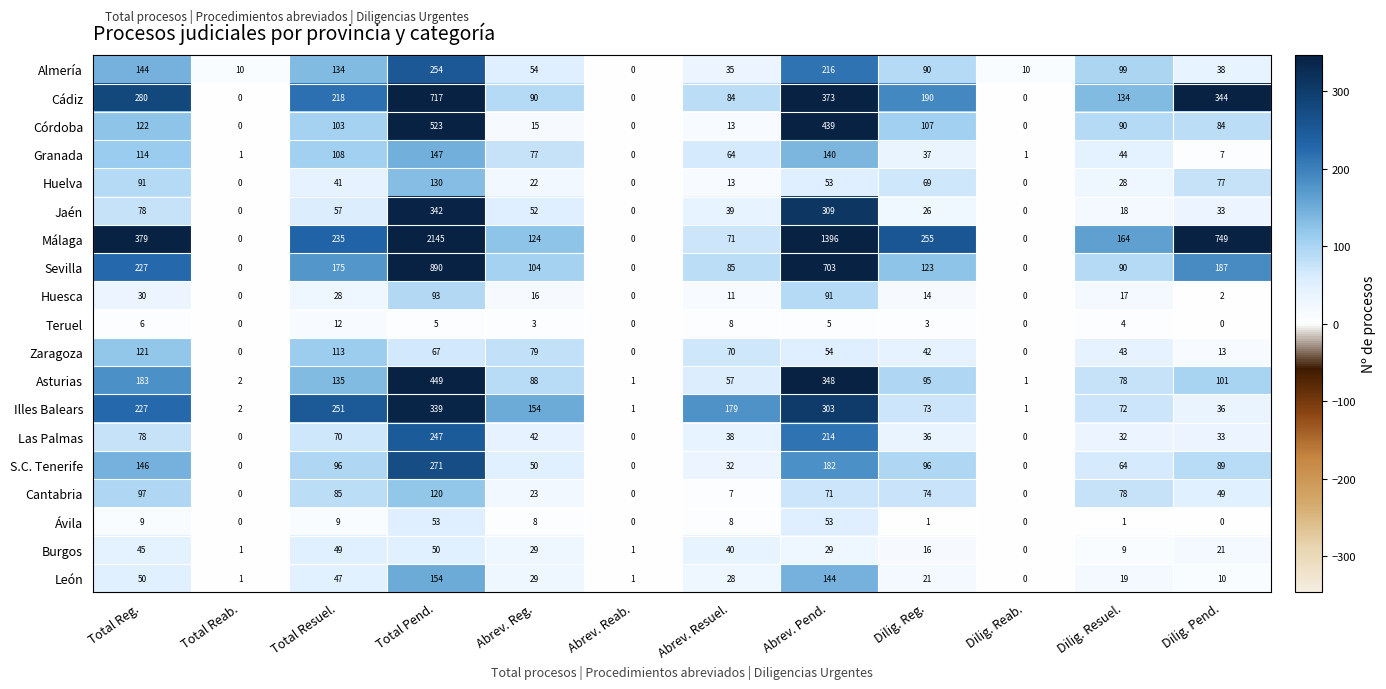

At which category does the chart reach its peak across all series?

Total Pend.